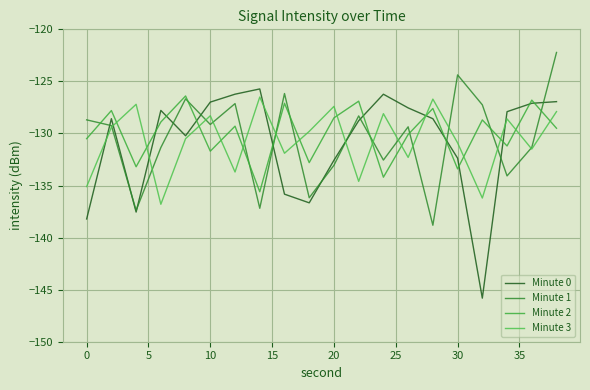

Is this an area chart (filled region under the line)?

No